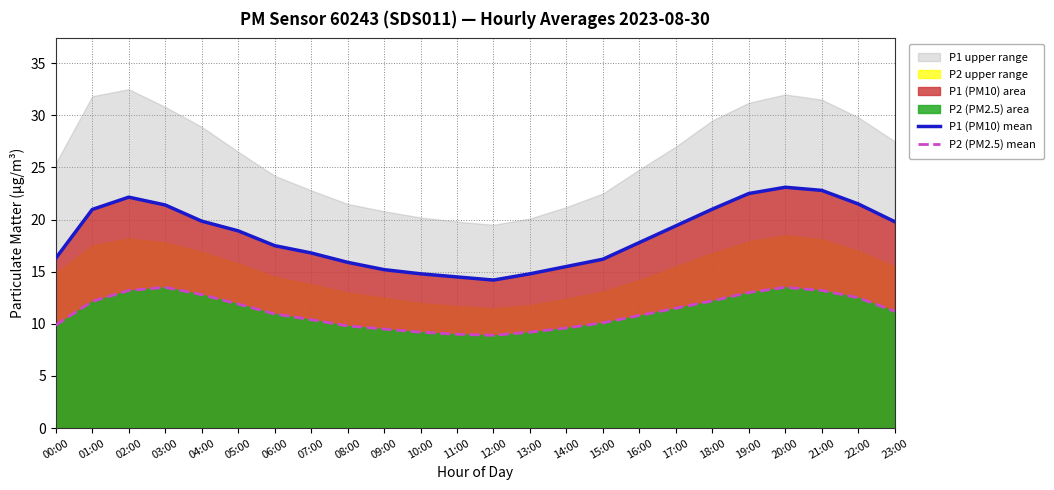

What is the difference between the P2 (PM2.5) mean values at 06:00 and 04:00?

1.9